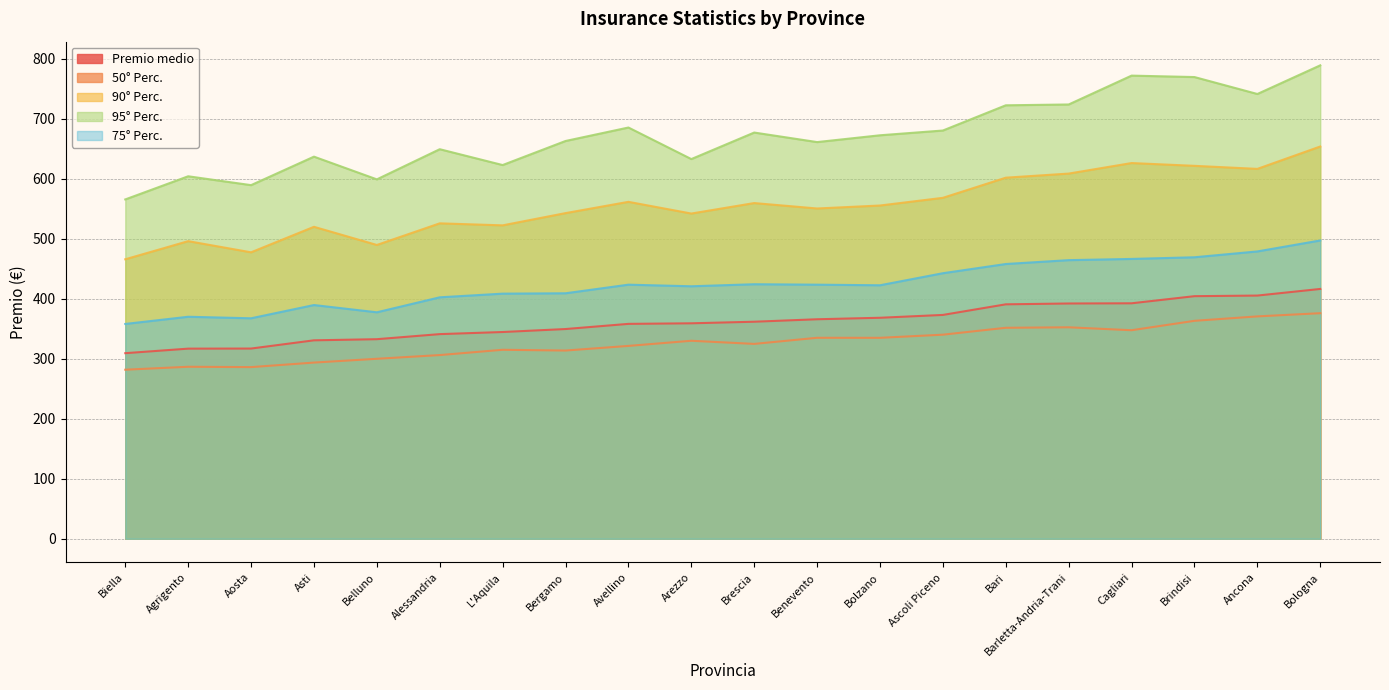

Which has a higher value, Biella or Ancona?

Ancona